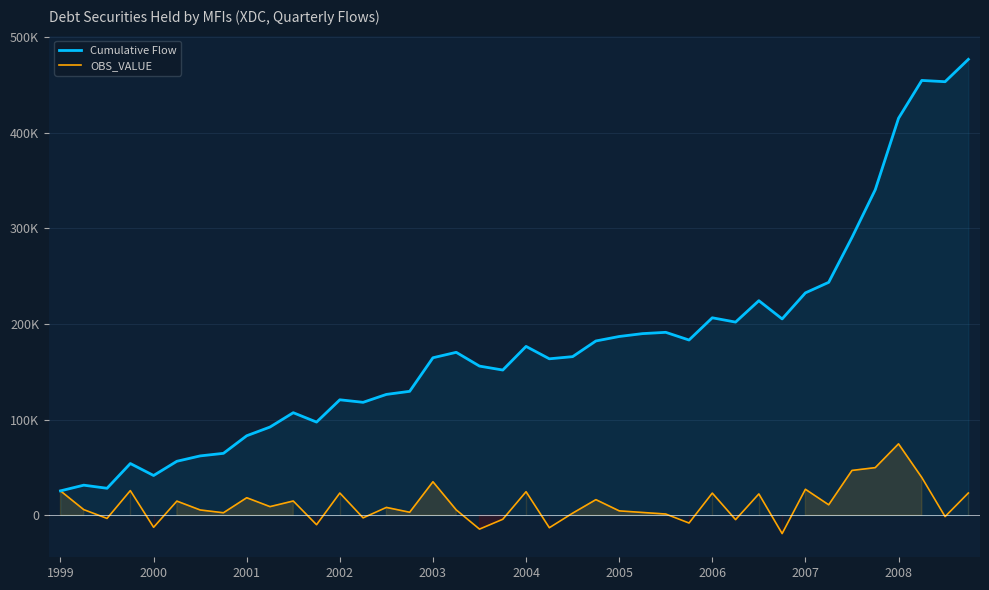

Count the number of categories in the chart.

40